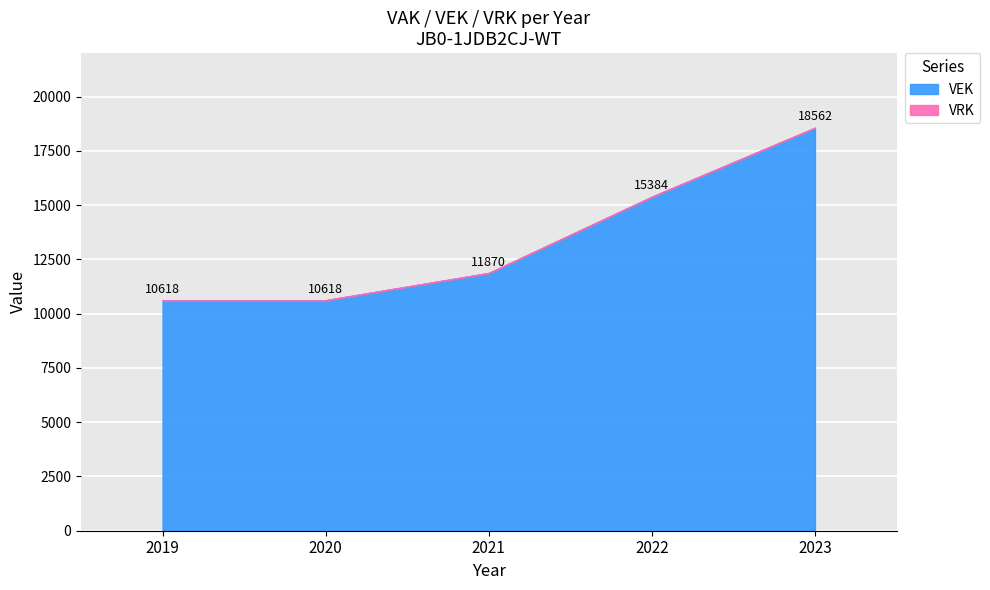

How many lines are shown in the chart?

2